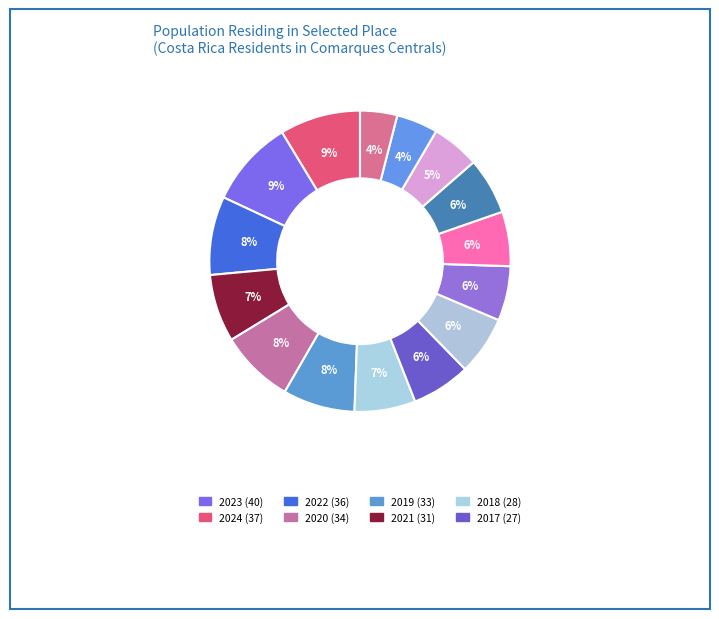

Count the number of slices in the pie.

15